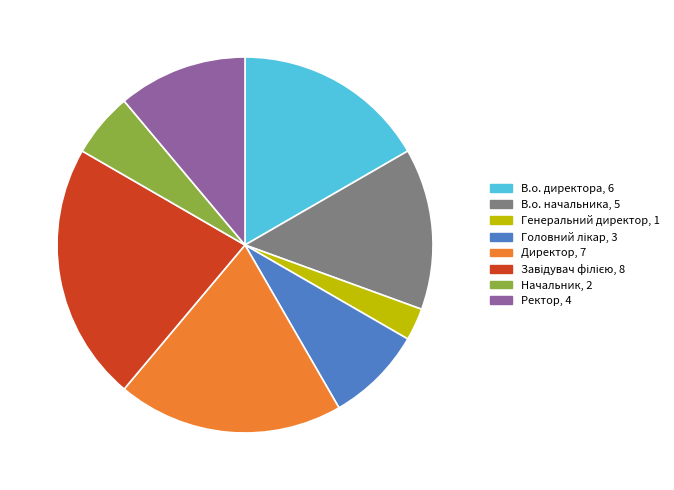

Is the sum of В.о. директора and Начальник greater than half?

No